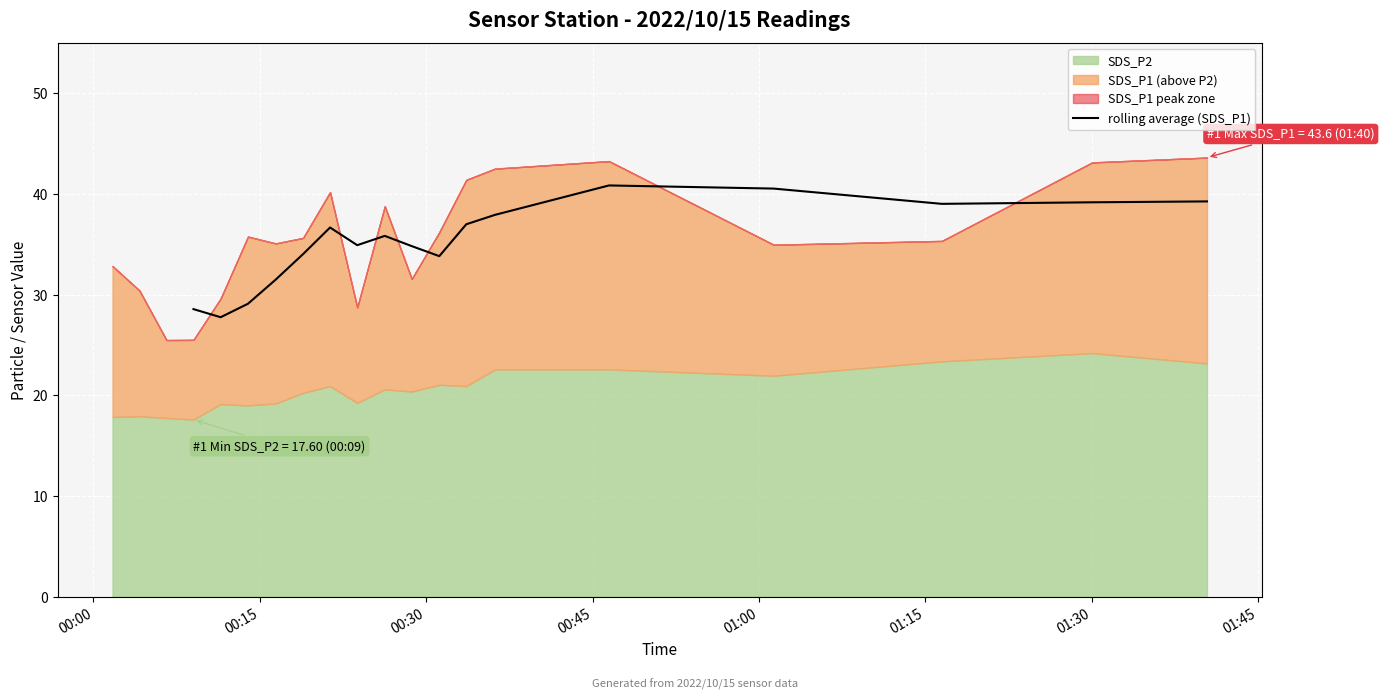

What is the highest value of the rolling average (SDS_P1) series?

40.9